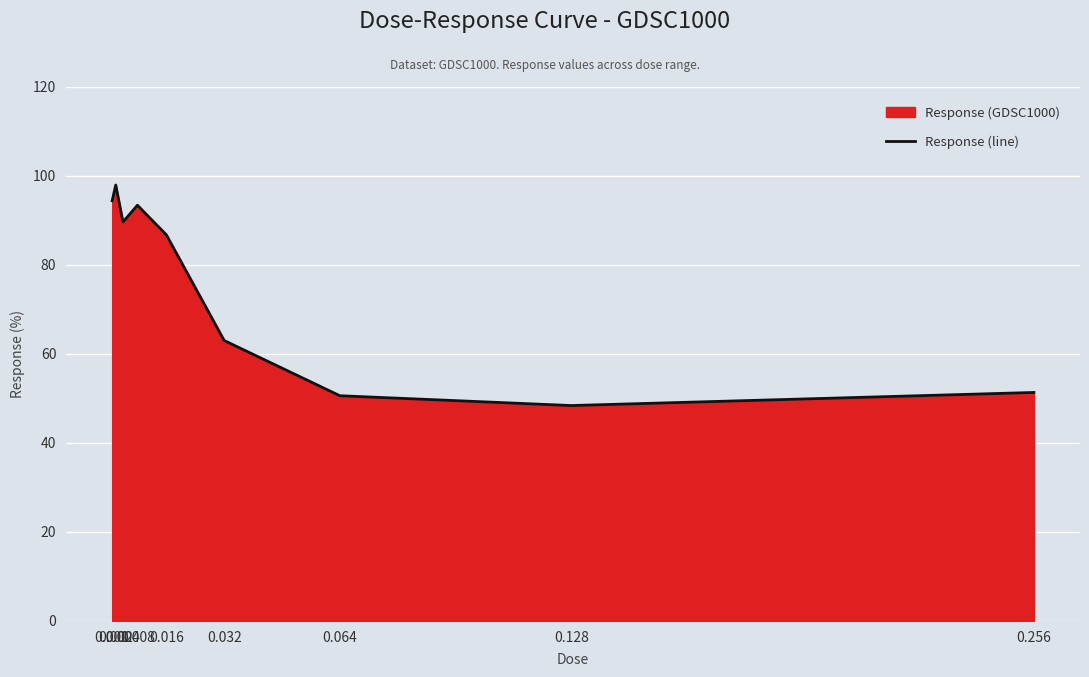

The chart shows a value of 51.3 at 0.256. True or false?

True